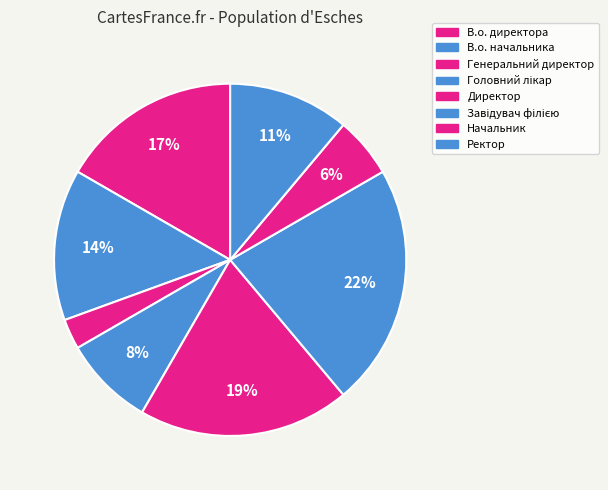

How many slices are in this pie chart?

8